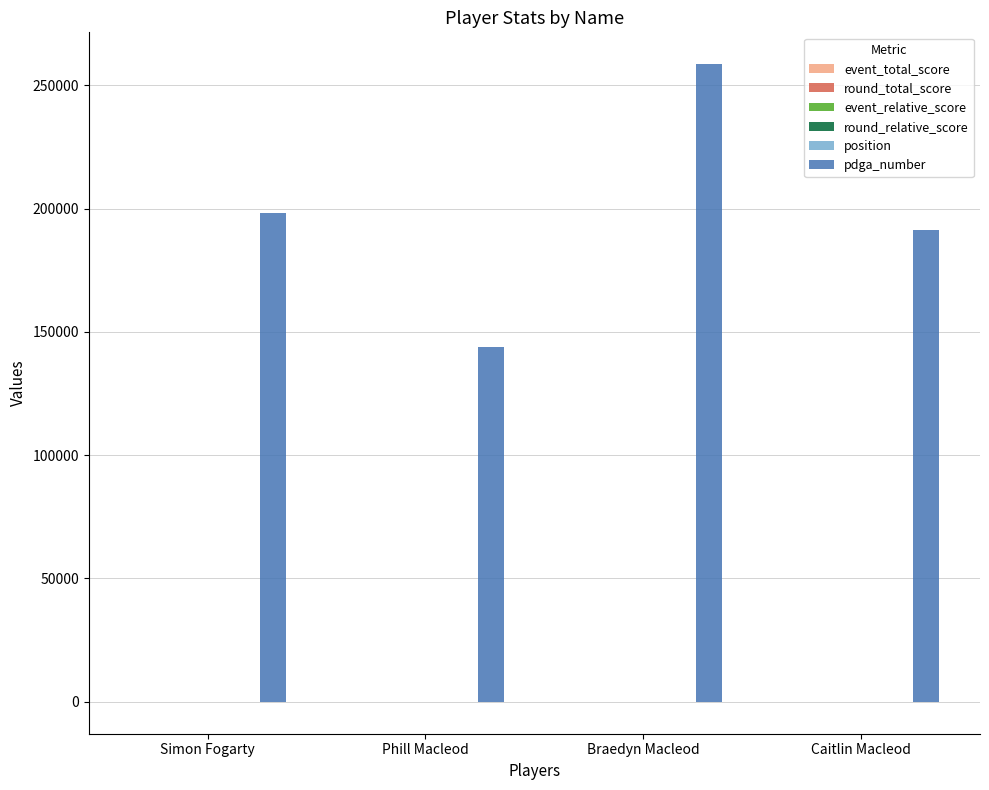

Which label corresponds to the largest value in the chart?

Braedyn Macleod